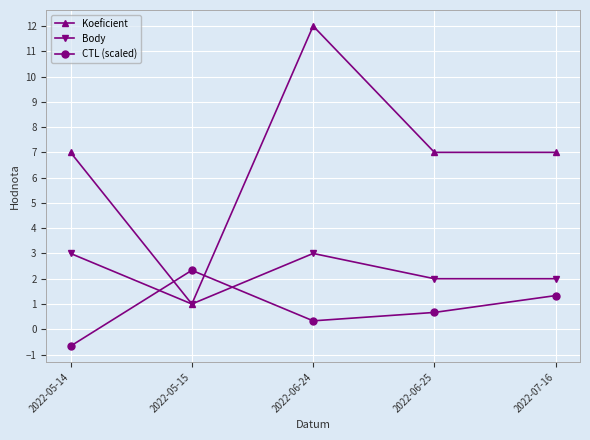

Rank the series by their average value, from highest to lowest.

Koeficient, Body, CTL (scaled)